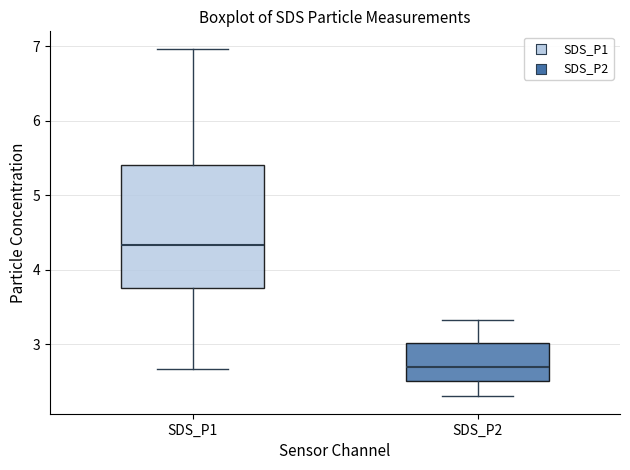

Reading left to right, read every box against the y-axis: the position of its median line, the range the box covers, and the ends of its whiskers. The values are not printed on the chart, so give them approximately, as read against the axis.

SDS_P1: median 4.3, box 3.8 to 5.4, whiskers 2.7 to 7.0
SDS_P2: median 2.7, box 2.5 to 3.0, whiskers 2.3 to 3.3